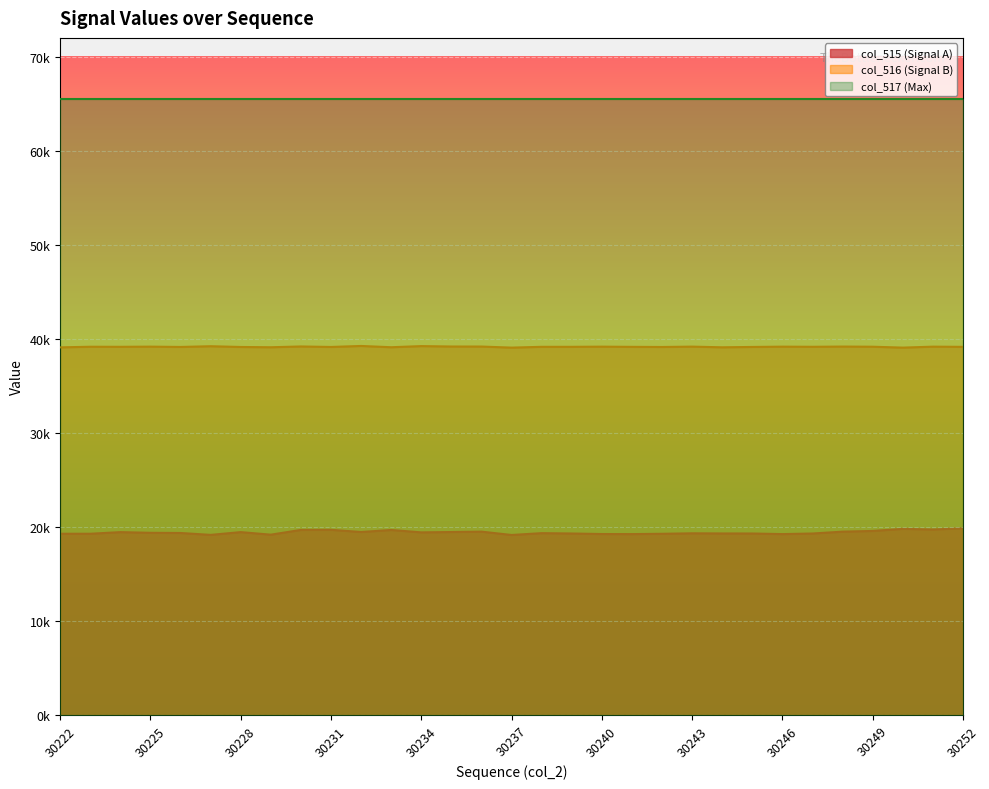

Between 30251 and 30246, which is larger?

30251